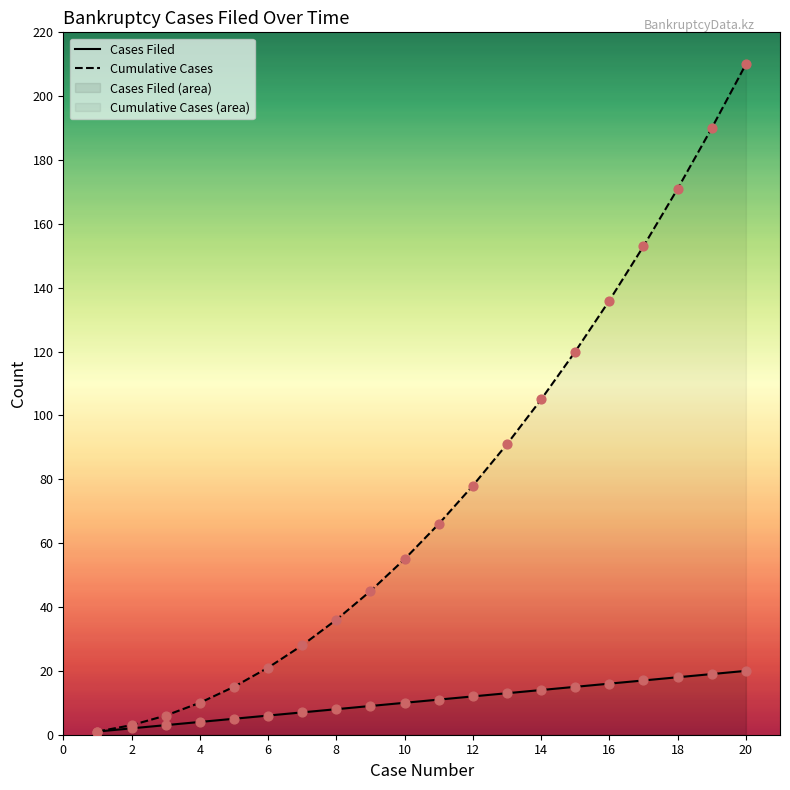

Which series contains the highest Y value?

Cumulative Cases